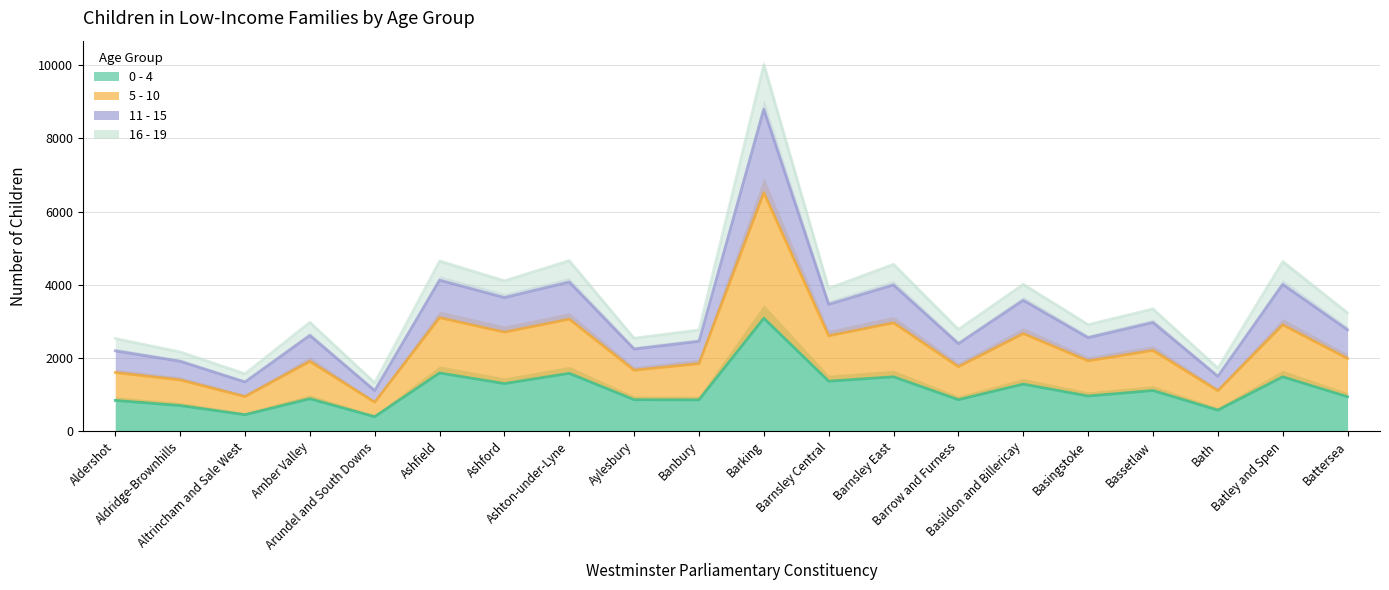

The 5 - 10 series shows 1750 at Amber Valley. True or false?

False